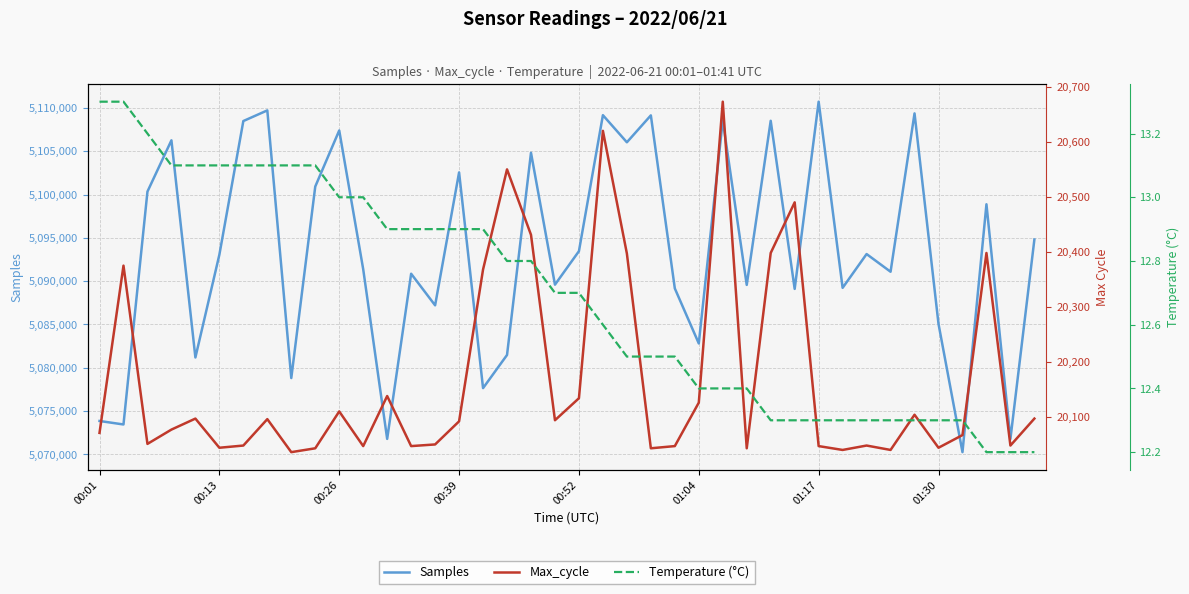

What is the maximum value for Samples?

5110717